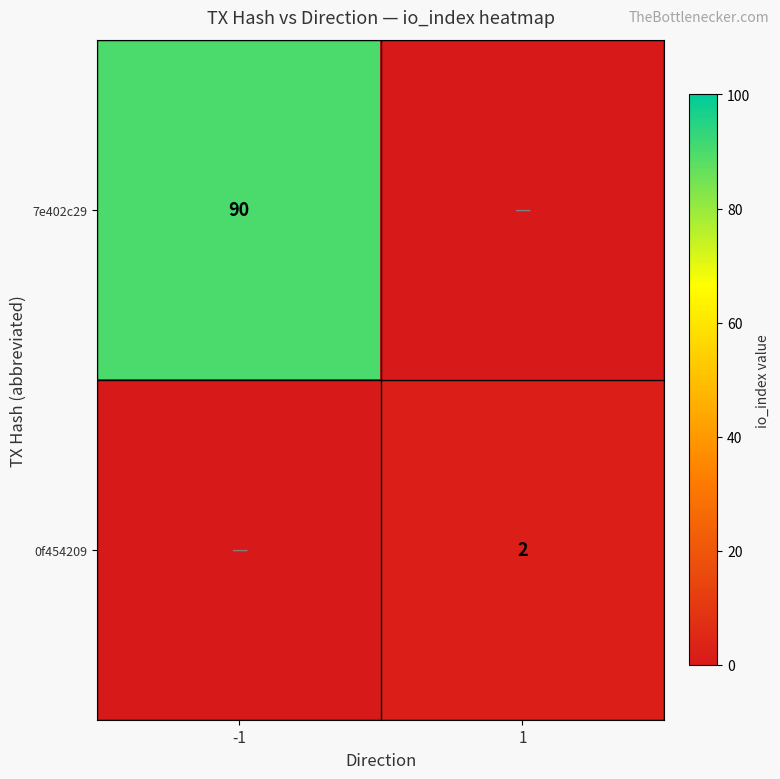

Is it true that 7e402c29 equals 90 at -1?

True